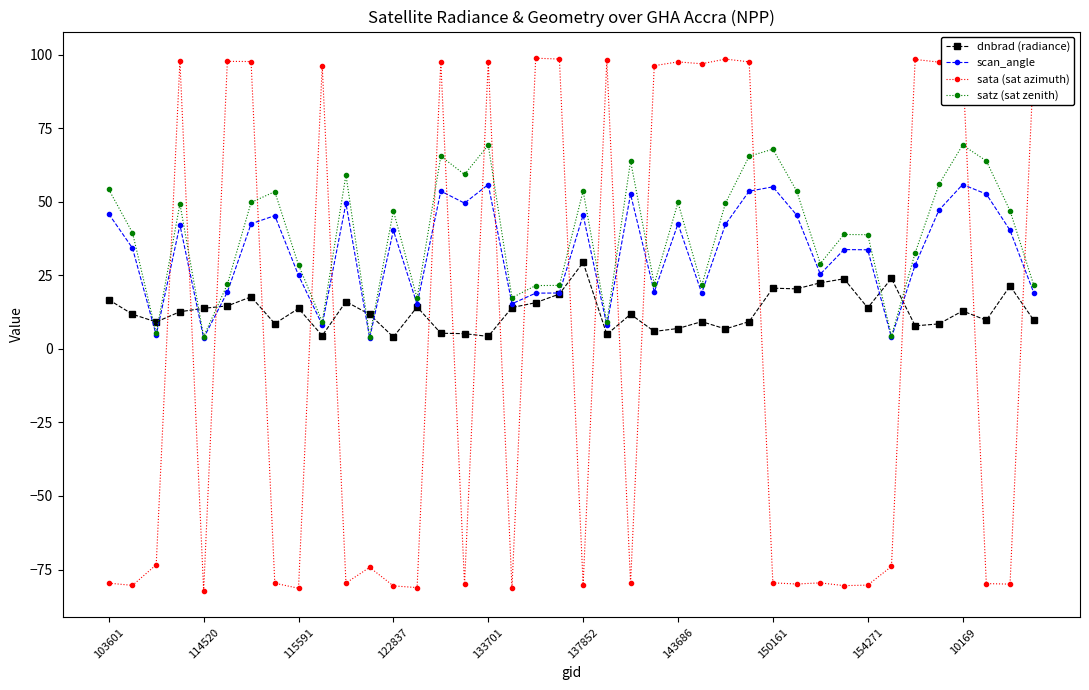

Count the number of data series in this chart.

4